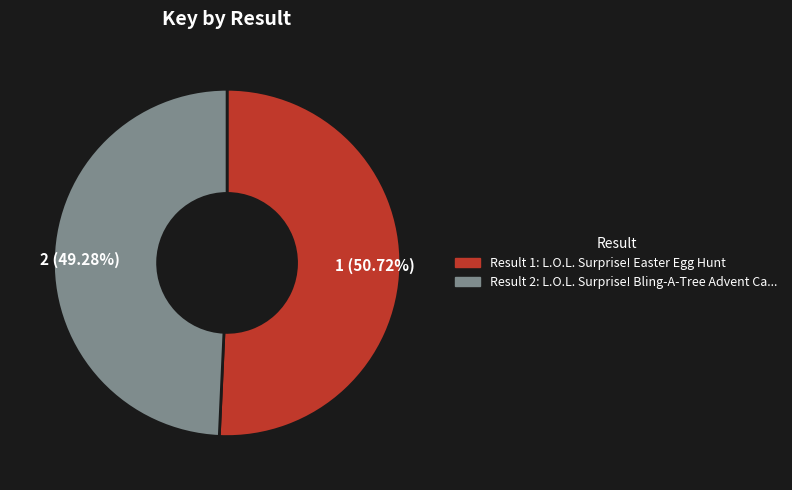

Does any single category account for the majority?

Yes